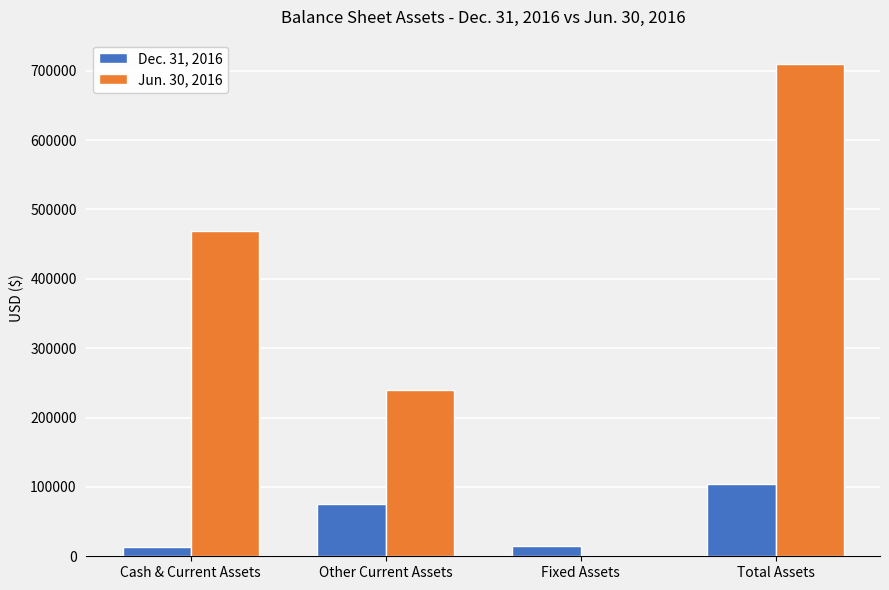

True or false: Dec. 31, 2016 has a value of 14625 at Fixed Assets.

True